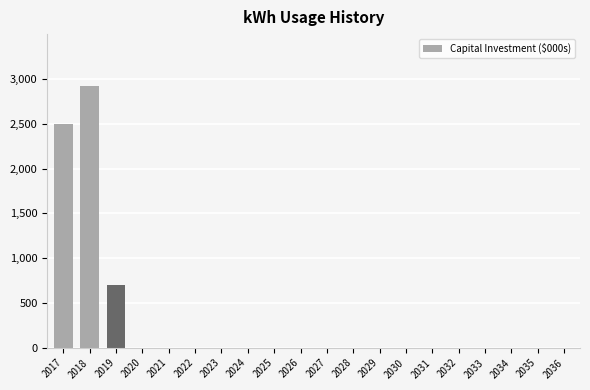

The chart shows a value of 0 at 2033. True or false?

True